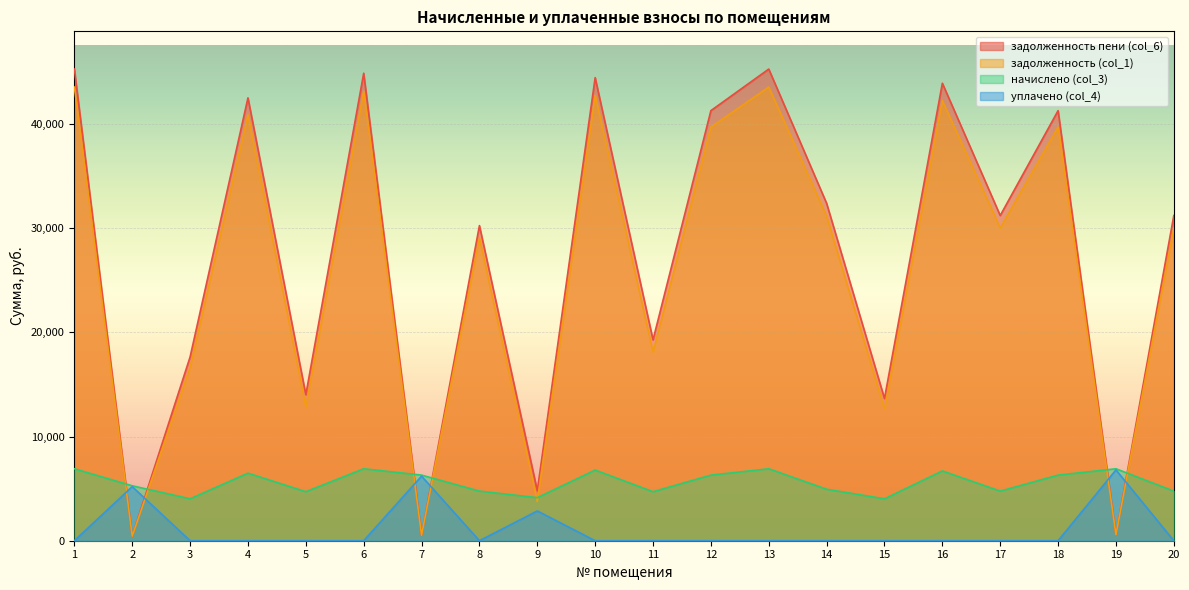

Reading left to right, transcribe all the data shown in this chart.

задолженность (col_1): 43544.0	439.4	16635.7	40886.8	12839.0	43144.0	524.8	29055.8	3765.5	42751.0	18103.9	39706.3	43544.0	31147.6	12641.6	42236.3	30021.8	39706.3	575.5	30021.8
начислено (col_3): 6906.2	5273.3	4022.4	6484.8	4704.0	6906.2	6297.6	4761.6	4131.8	6780.5	4704.0	6297.6	6906.2	4940.2	4022.4	6698.9	4761.6	6297.6	6906.2	4761.6
уплачено (col_4): 0.0	5190.9	0.0	0.0	0.0	0.0	6199.2	0.0	2857.1	0.0	0.0	0.0	0.0	0.0	0.0	0.0	0.0	0.0	6798.3	0.0
задолженность пени (col_6): 45270.6	439.4	17641.3	42508.0	14015.0	44870.6	524.8	30246.2	4798.5	44446.1	19279.9	41280.7	45270.6	32382.6	13647.2	43911.1	31212.2	41280.7	575.5	31212.2